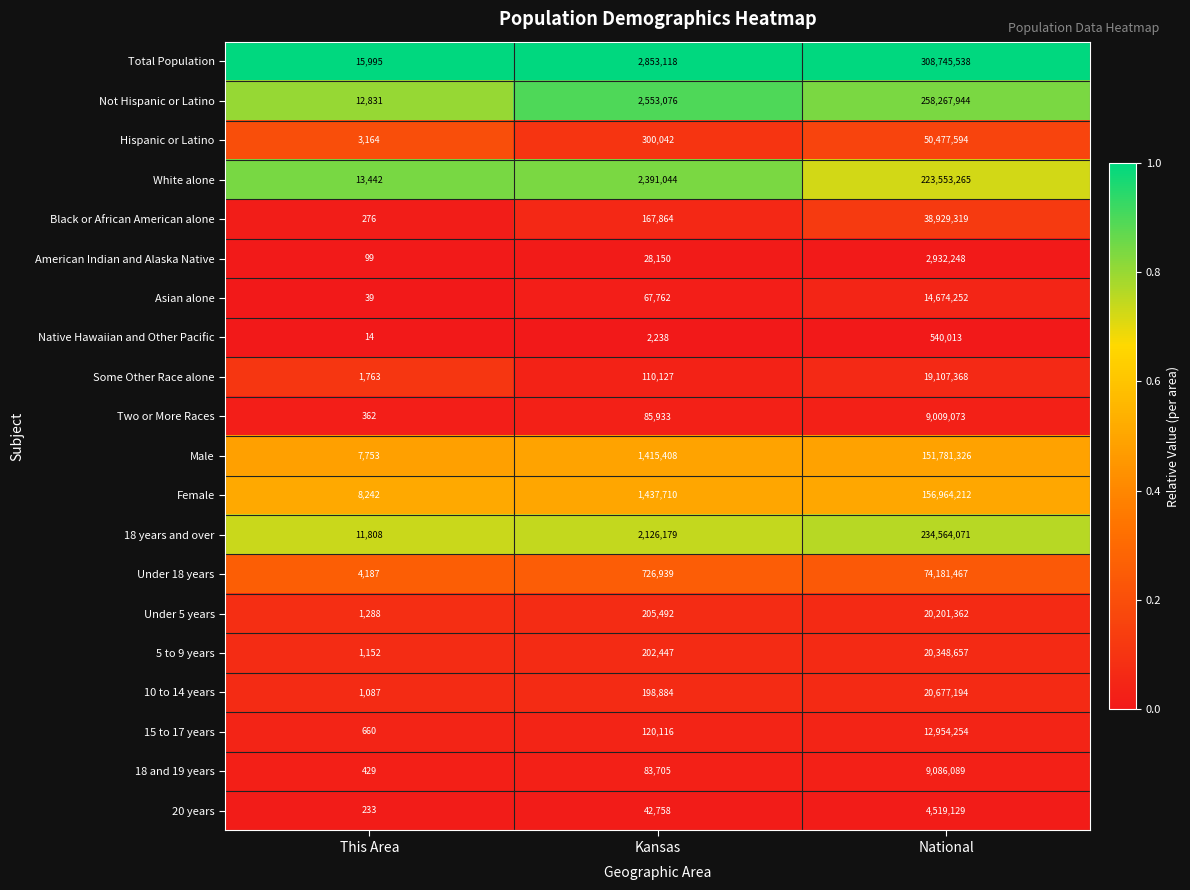

Rank the series at National from highest to lowest value.

Total Population, Not Hispanic or Latino, 18 years and over, White alone, Female, Male, Under 18 years, Hispanic or Latino, Black or African American alone, 10 to 14 years, 5 to 9 years, Under 5 years, Some Other Race alone, Asian alone, 15 to 17 years, 18 and 19 years, Two or More Races, 20 years, American Indian and Alaska Native, Native Hawaiian and Other Pacific